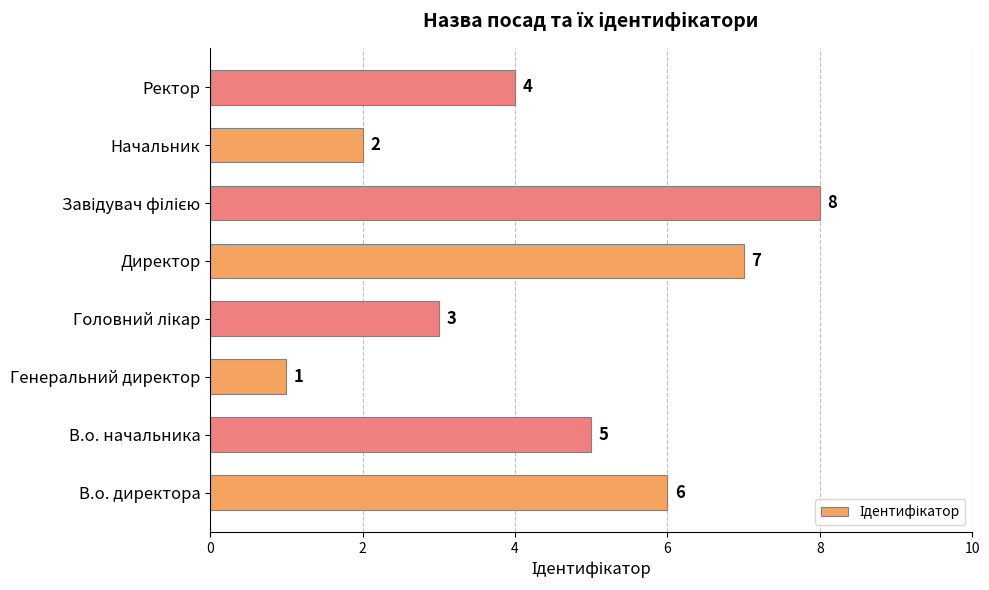

The value at Ректор is 4. True or false?

True